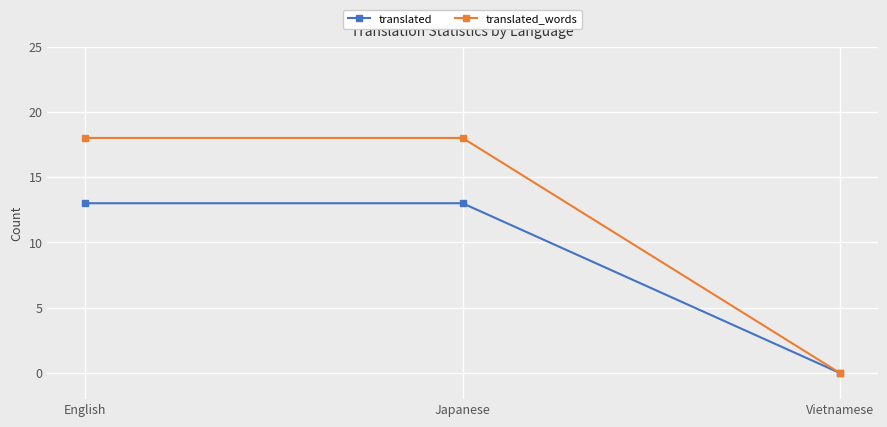

What is the label of the 3rd point from the left?

Vietnamese